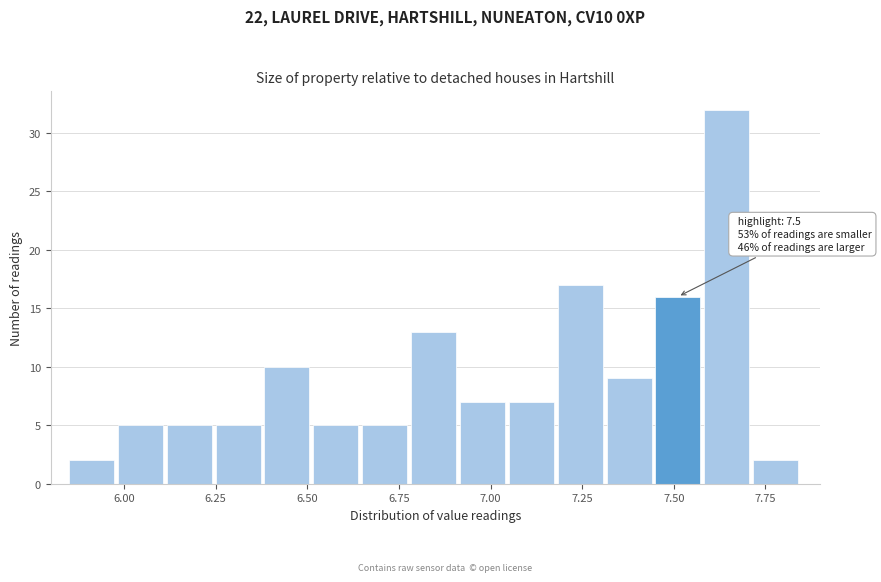

Around what value on the x-axis is the tallest bar? Give the approximate position of its centre, as read against the axis.

7.65